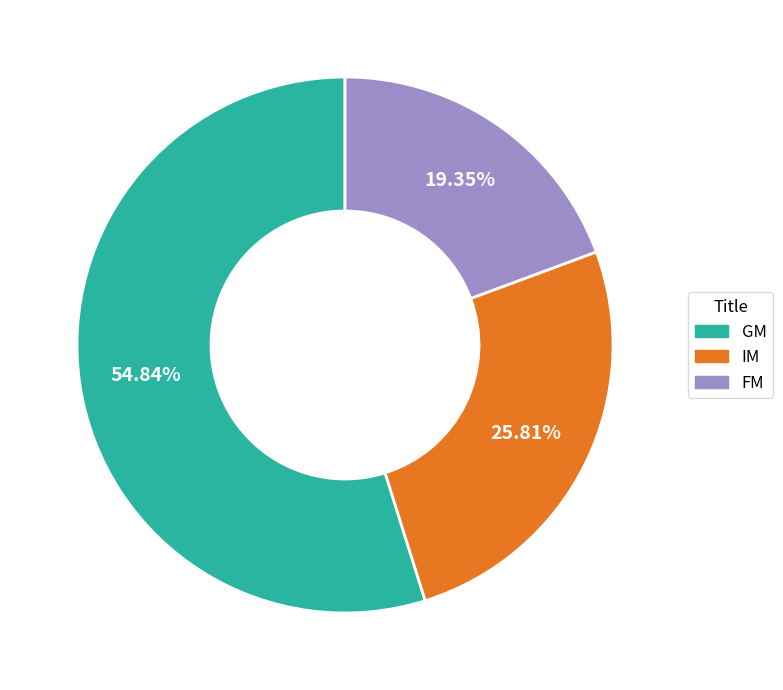

What percentage is the GM slice, to the nearest percent?

55%